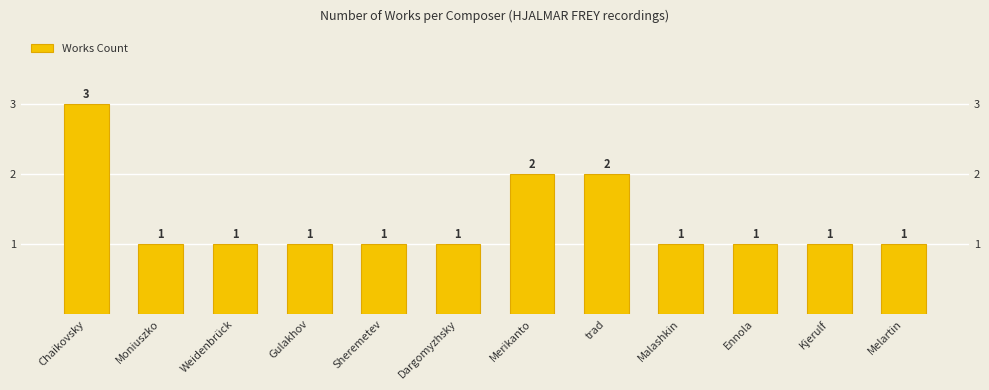

Count the number of categories in the chart.

12